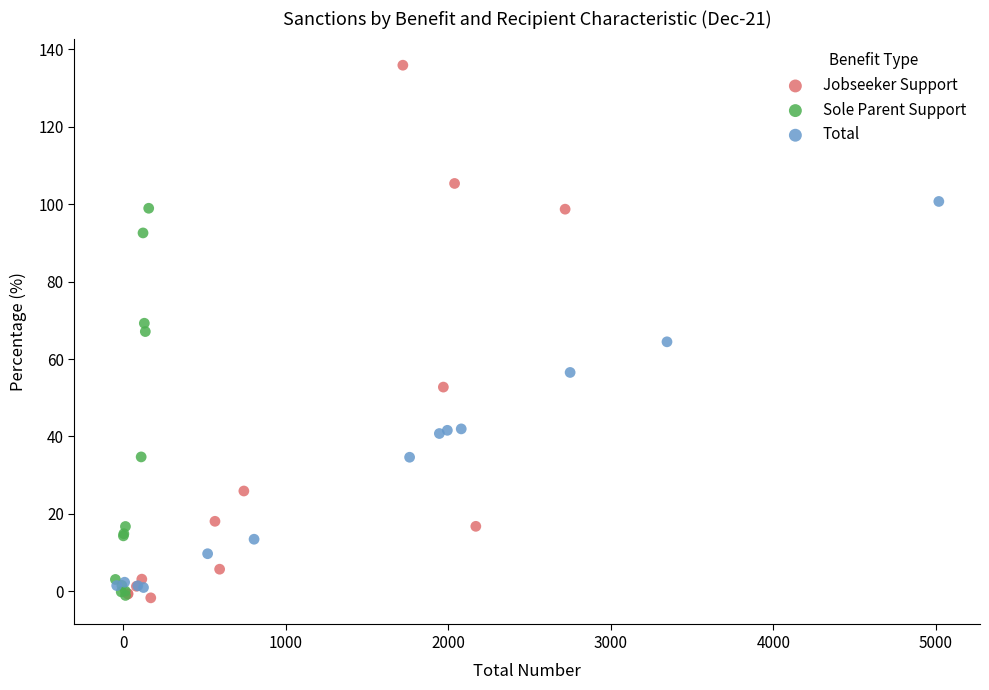

Which series has the largest Y range (max minus min)?

Jobseeker Support